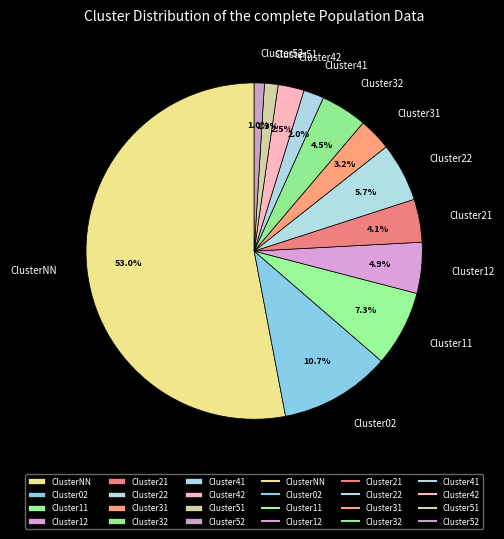

Does any single category account for the majority?

Yes